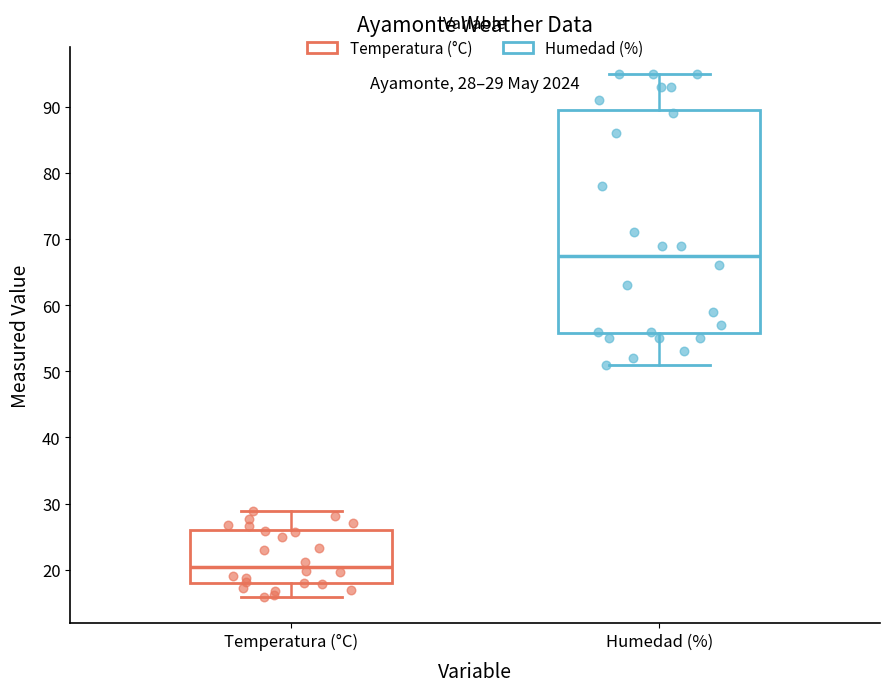

Which box is the tallest, from its lower edge to its upper edge?

Humedad (%)